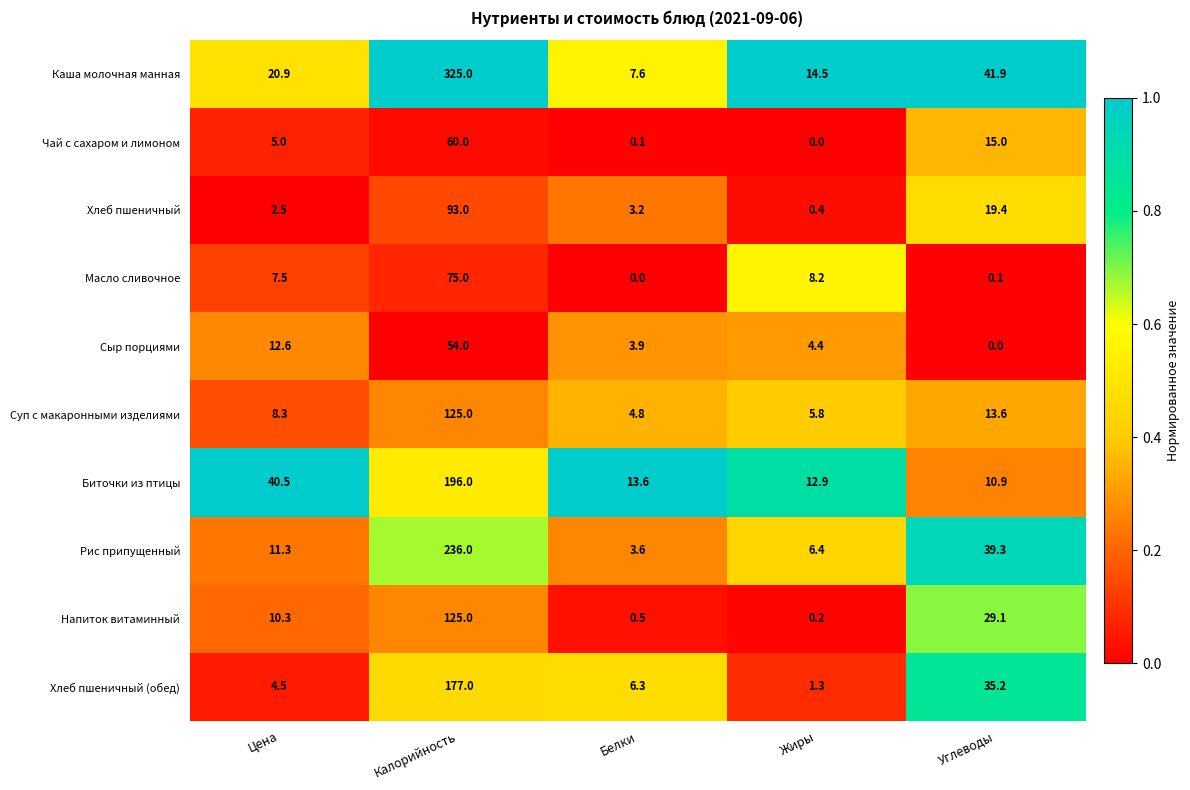

Which series has the largest range (max minus min)?

Каша молочная манная